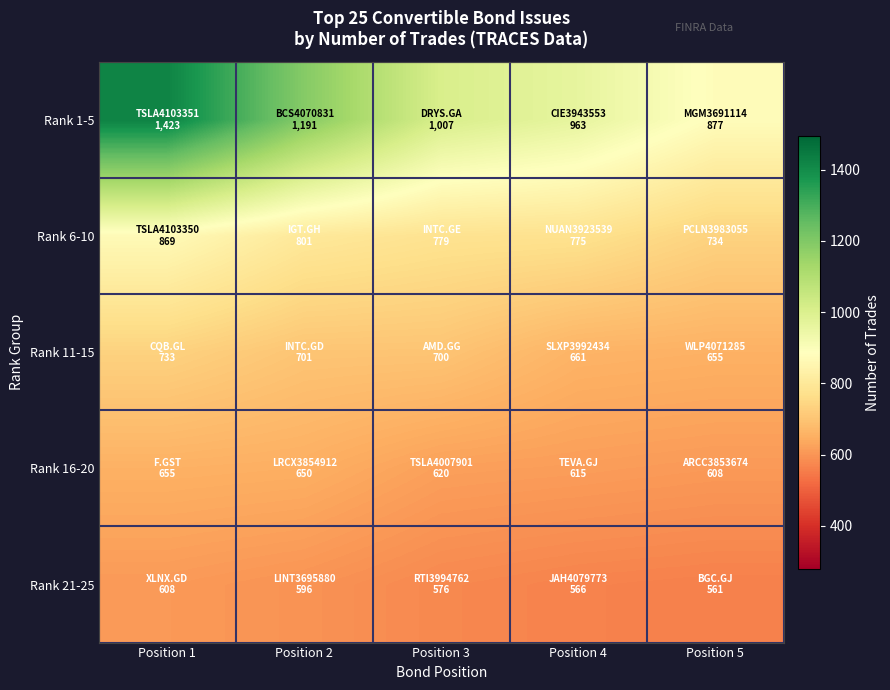

Reading left to right, extract all data points from this chart.

Rank 1-5: Position 1=1423	Position 2=1191	Position 3=1007	Position 4=963	Position 5=877
Rank 6-10: Position 1=869	Position 2=801	Position 3=779	Position 4=775	Position 5=734
Rank 11-15: Position 1=733	Position 2=701	Position 3=700	Position 4=661	Position 5=655
Rank 16-20: Position 1=655	Position 2=650	Position 3=620	Position 4=615	Position 5=608
Rank 21-25: Position 1=608	Position 2=596	Position 3=576	Position 4=566	Position 5=561